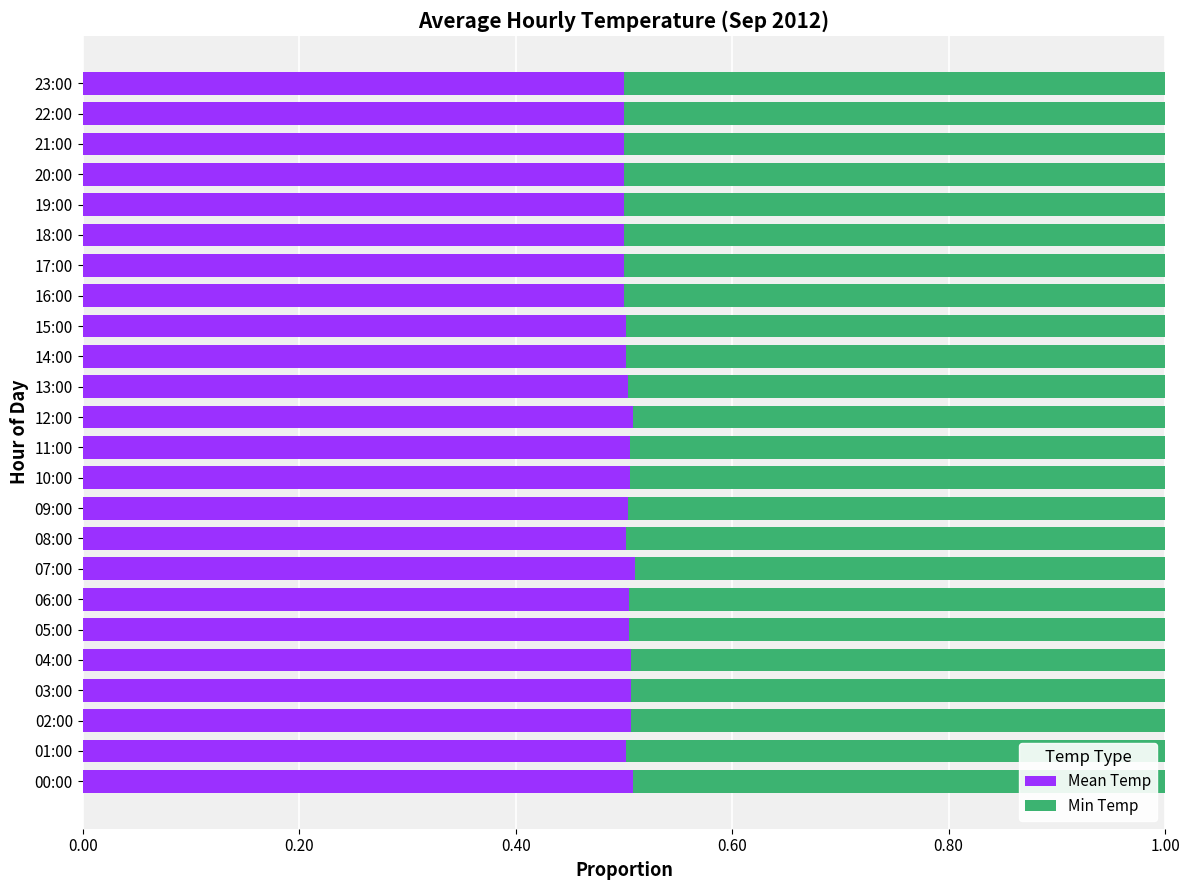

True or false: Mean Temp has a value of 0.7 at 22:00.

False